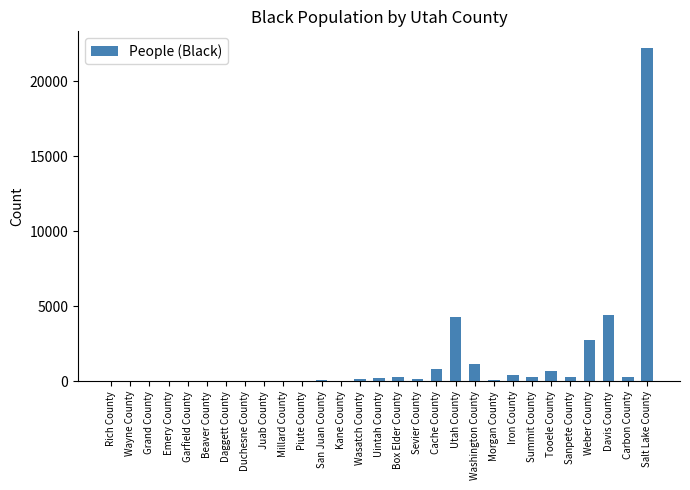

What is the sum of all values?

38545